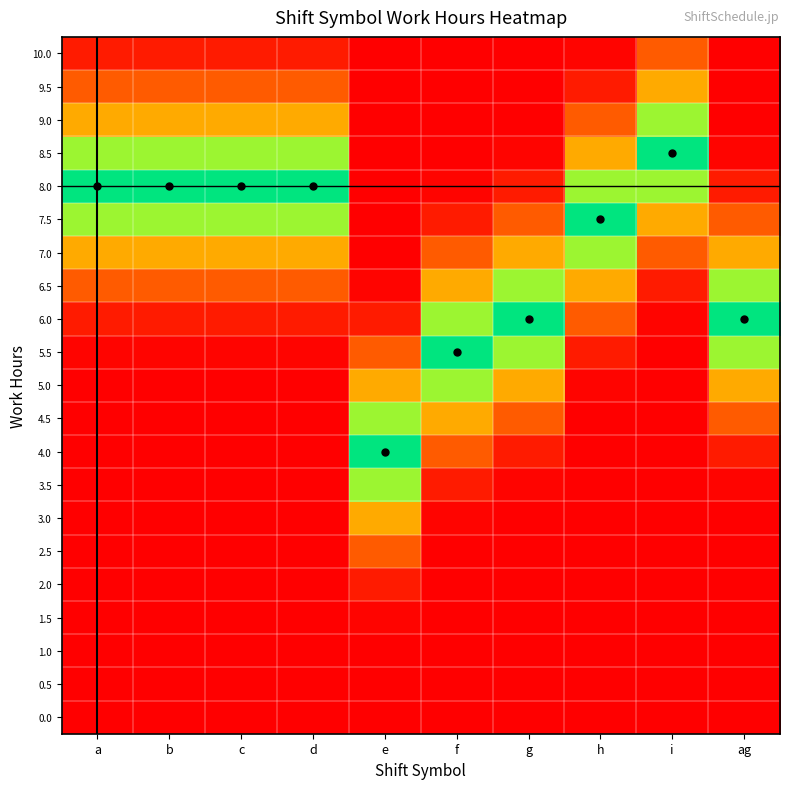

What is the spread (max minus min) of values at g?

1.0